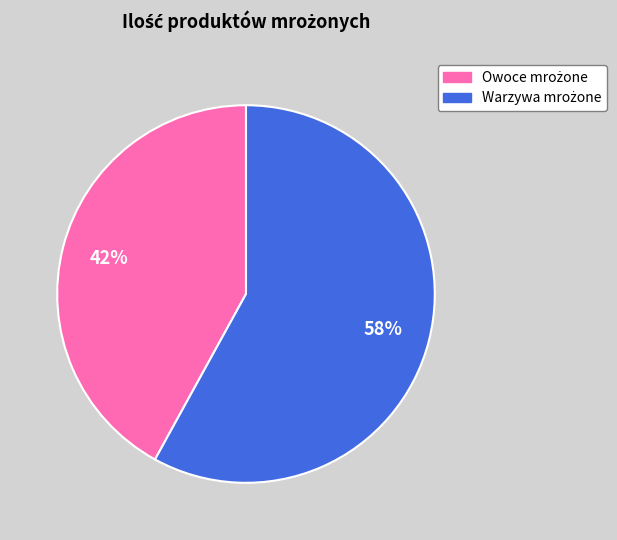

To the nearest percent, what is the difference between the largest and smallest slice percentages?

16%